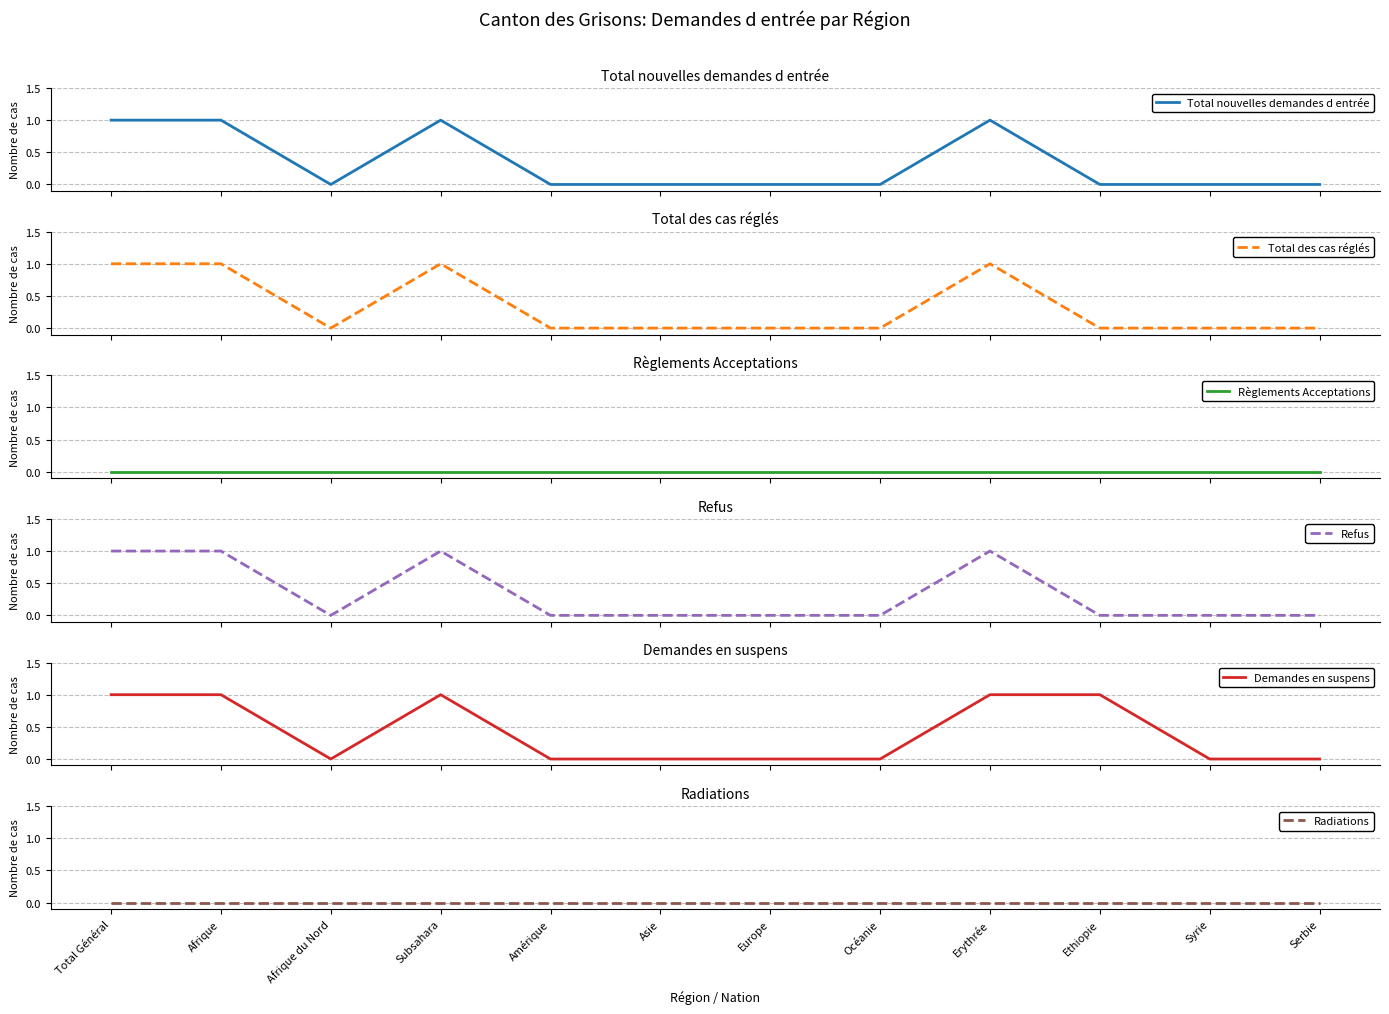

Count the number of categories in the chart.

12